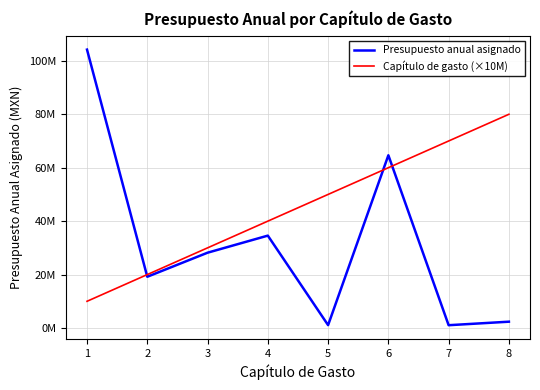

At which category does Presupuesto anual asignado reach its first local peak?

4